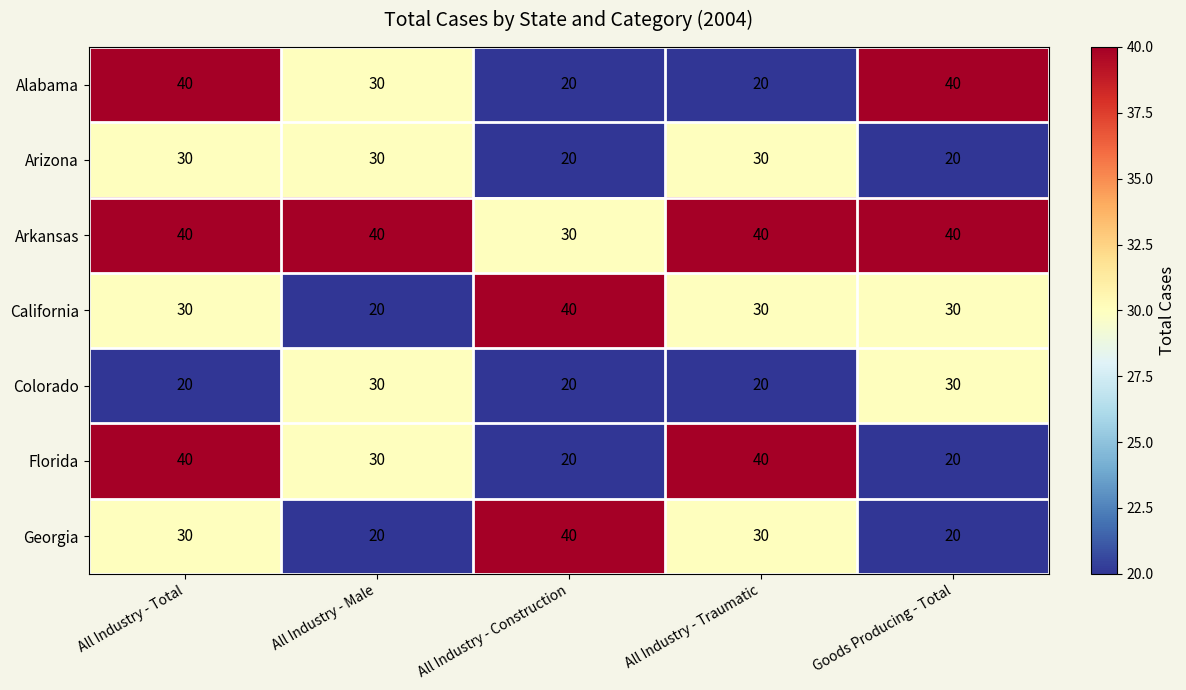

At how many categories does at least one series exceed 29?

5